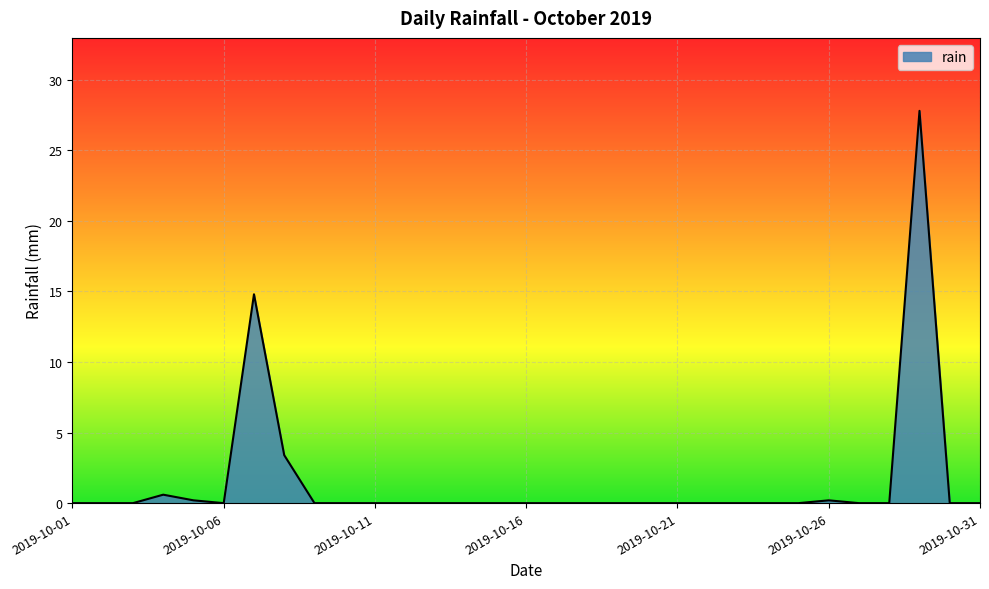

What is the difference between the maximum and minimum values?

27.8